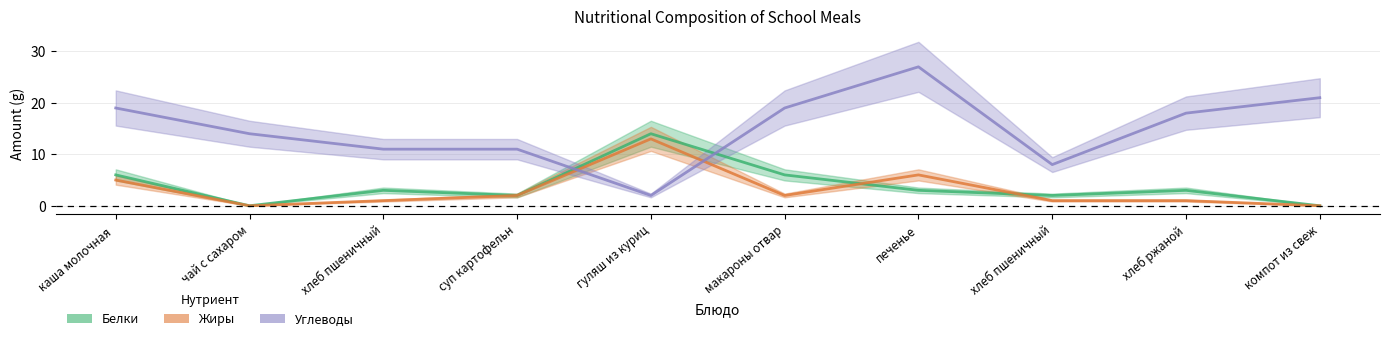

Is the value of Белки at каша молочная greater than the value of Углеводы at хлеб ржаной?

No